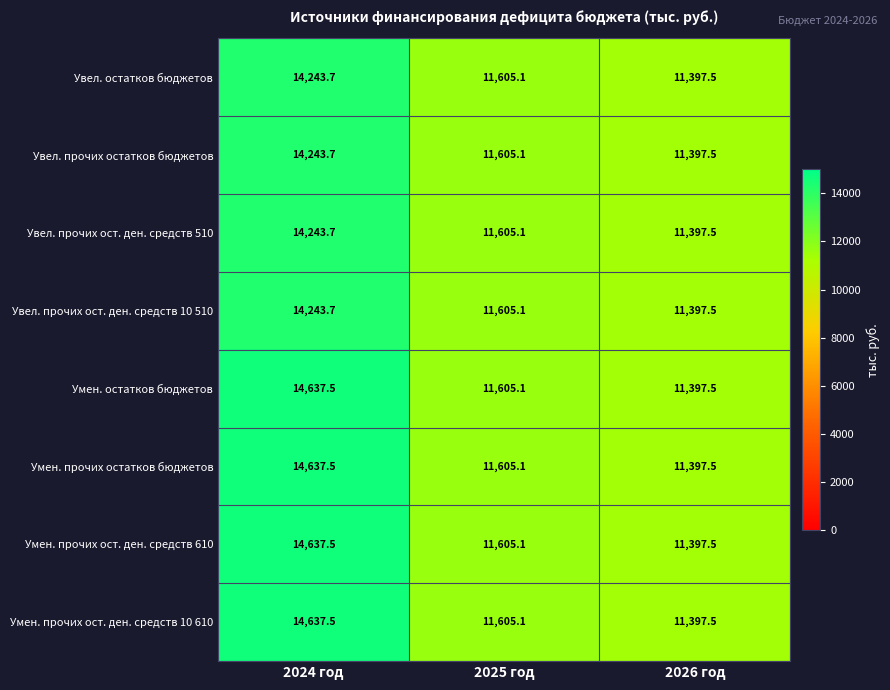

What is the difference between the maximum and minimum values in the Увел. прочих ост. ден. средств 10 510 series?

2846.2